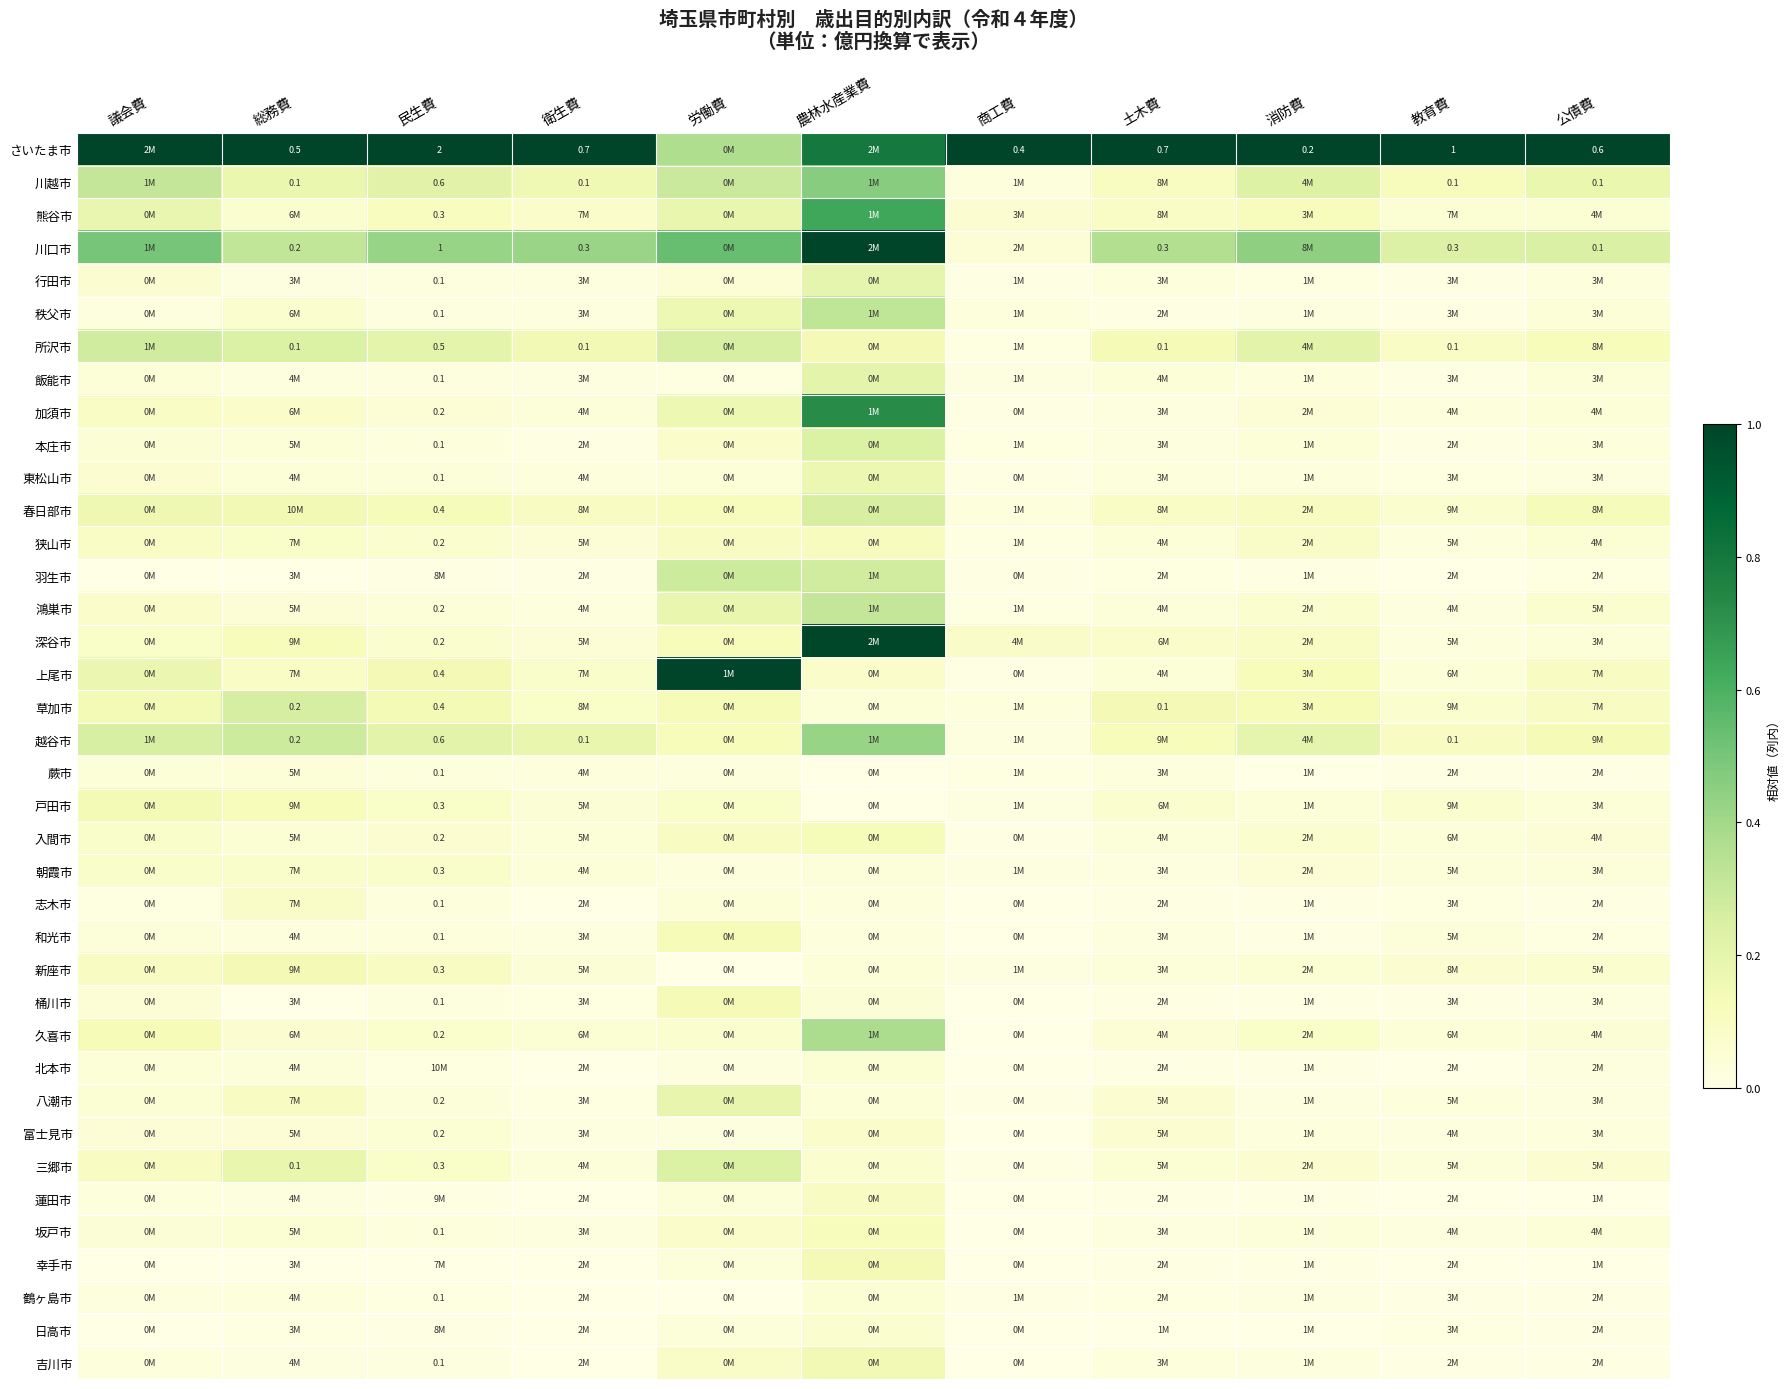

Which series changed the most between 農林水産業費 and 土木費?

深谷市